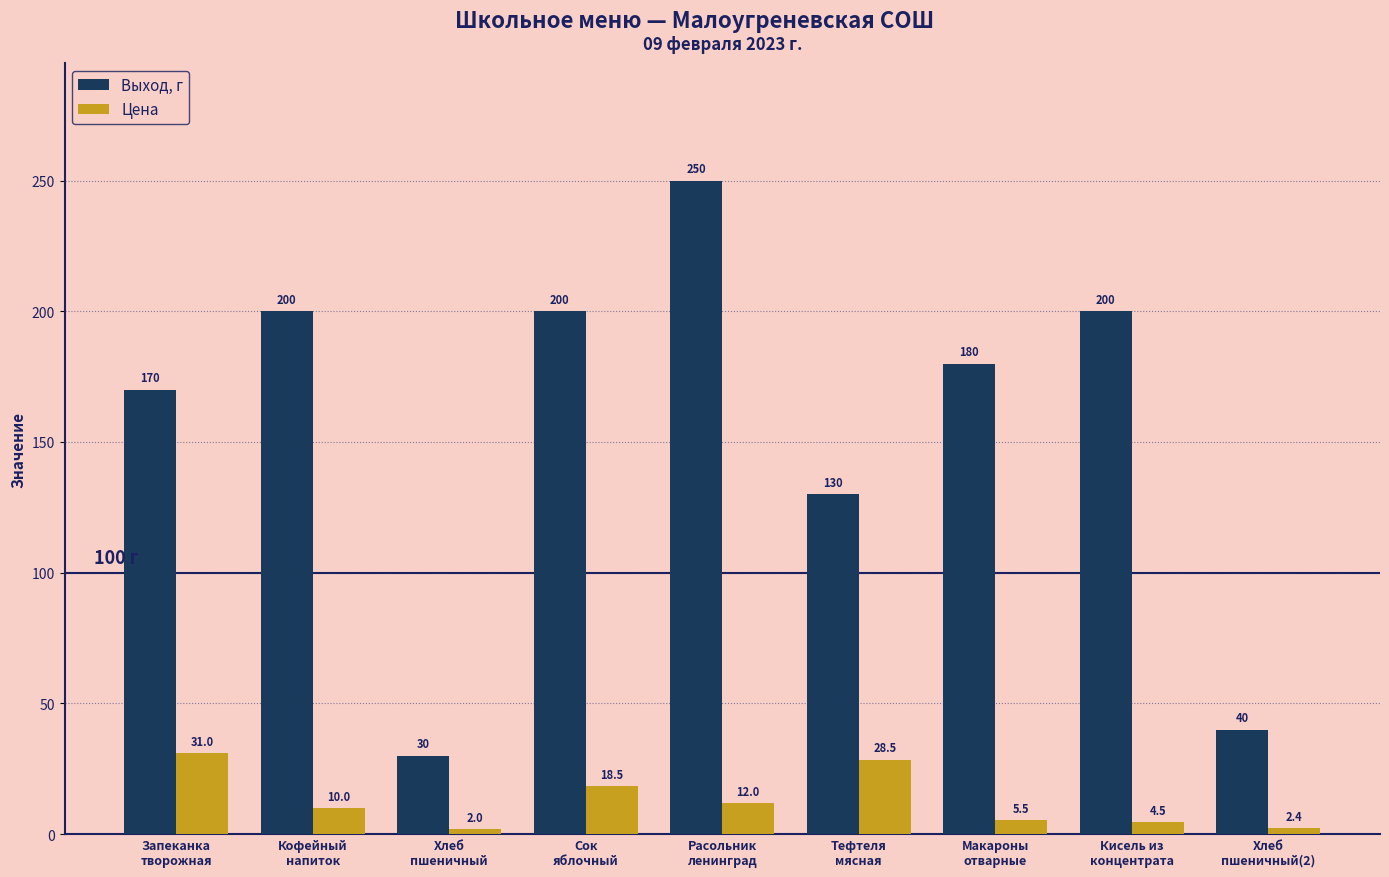

Which category has the lowest value across all series?

Хлеб
пшеничный